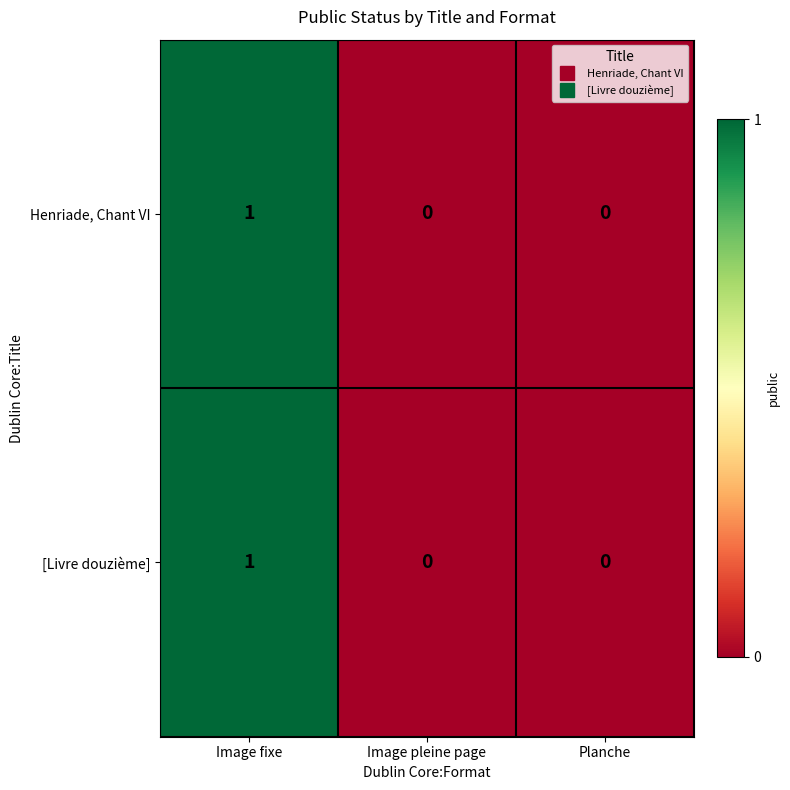

Which label corresponds to the largest value in the chart?

Image fixe